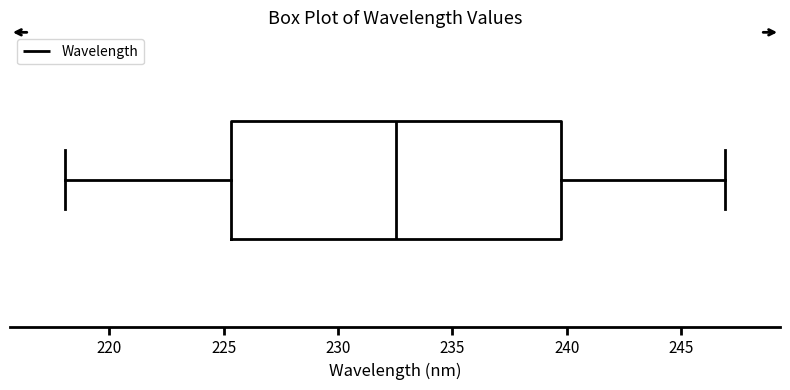

Where does the right whisker of the box end on the x-axis? The values are not printed on the chart, so give them approximately, as read against the axis.

247.0